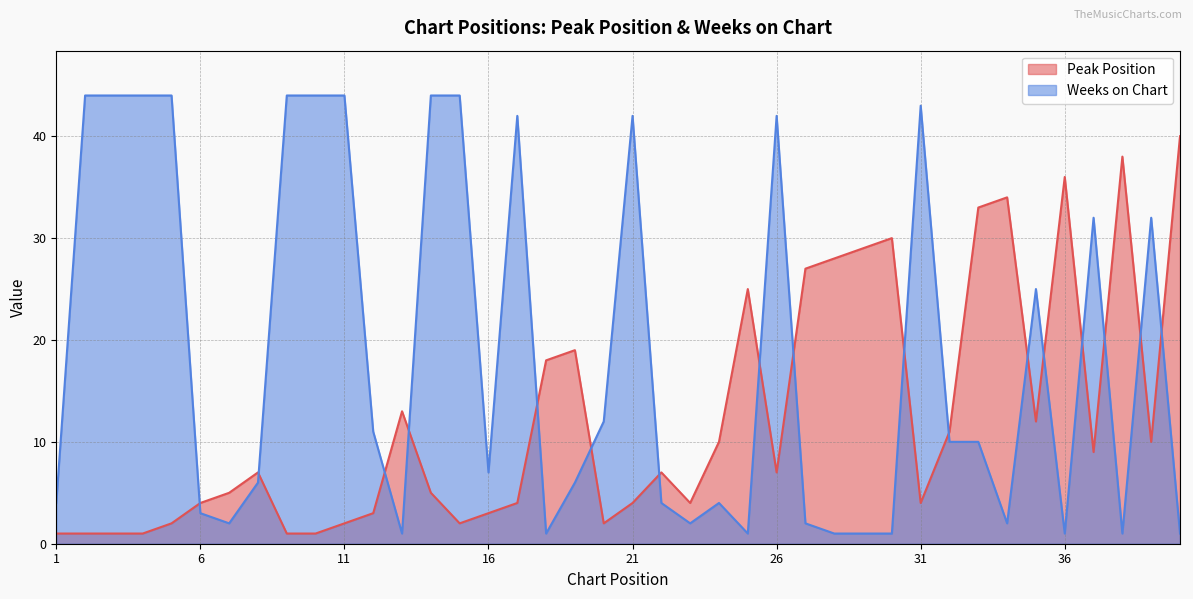

What is the spread (max minus min) of values at 33?

23